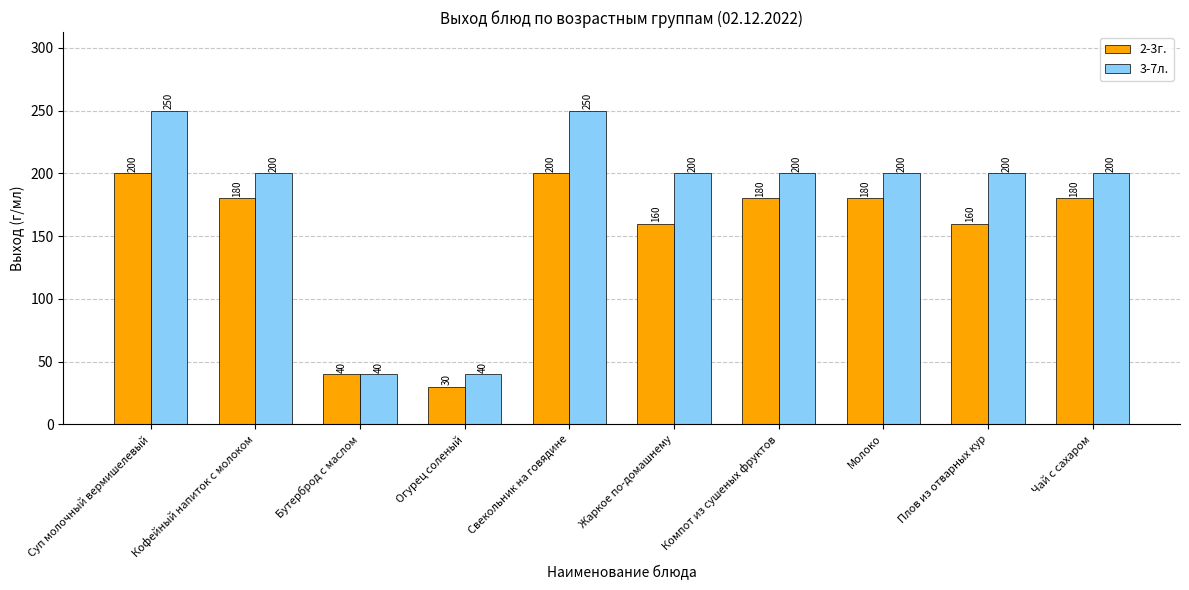

What is the total value across all series at Бутерброд с маслом?

80